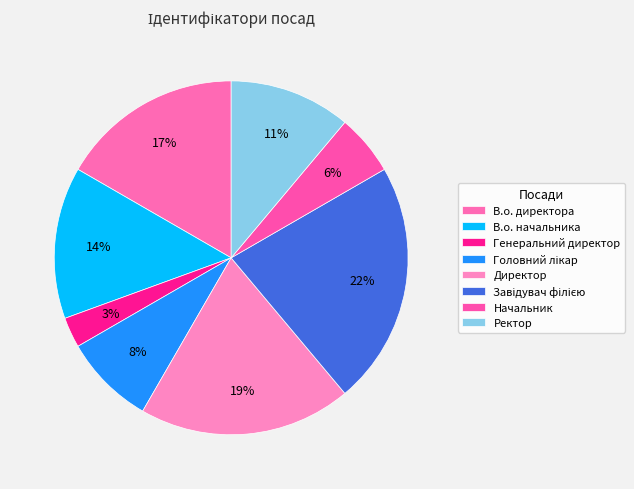

Is there any slice that represents more than half of the pie?

No